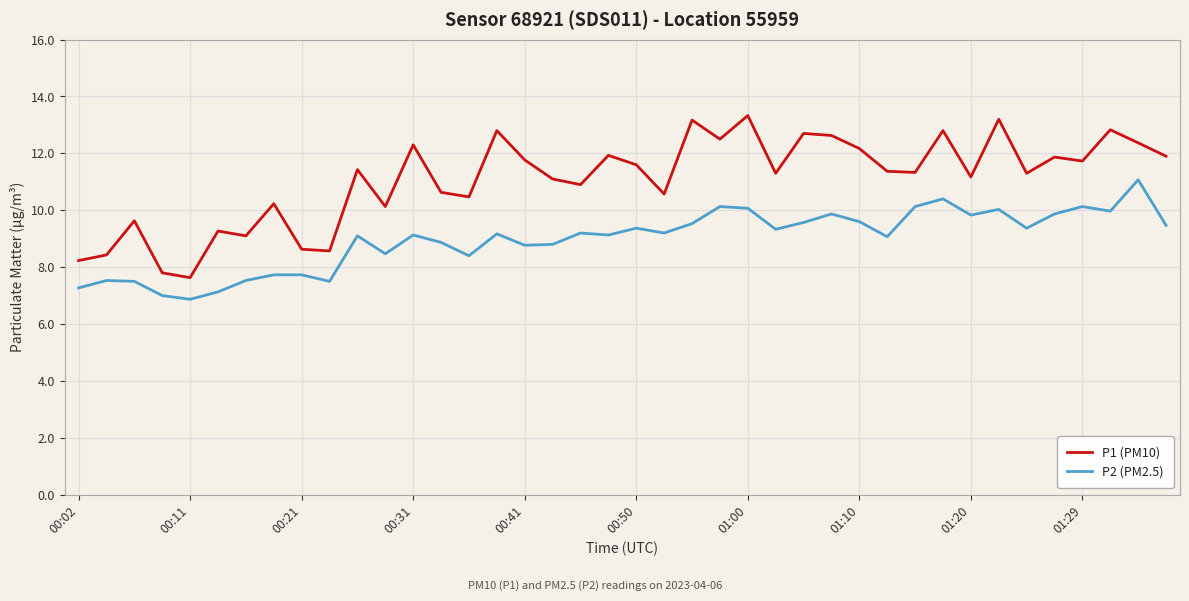

List the series in order of their overall mean, lowest first.

P2 (PM2.5), P1 (PM10)